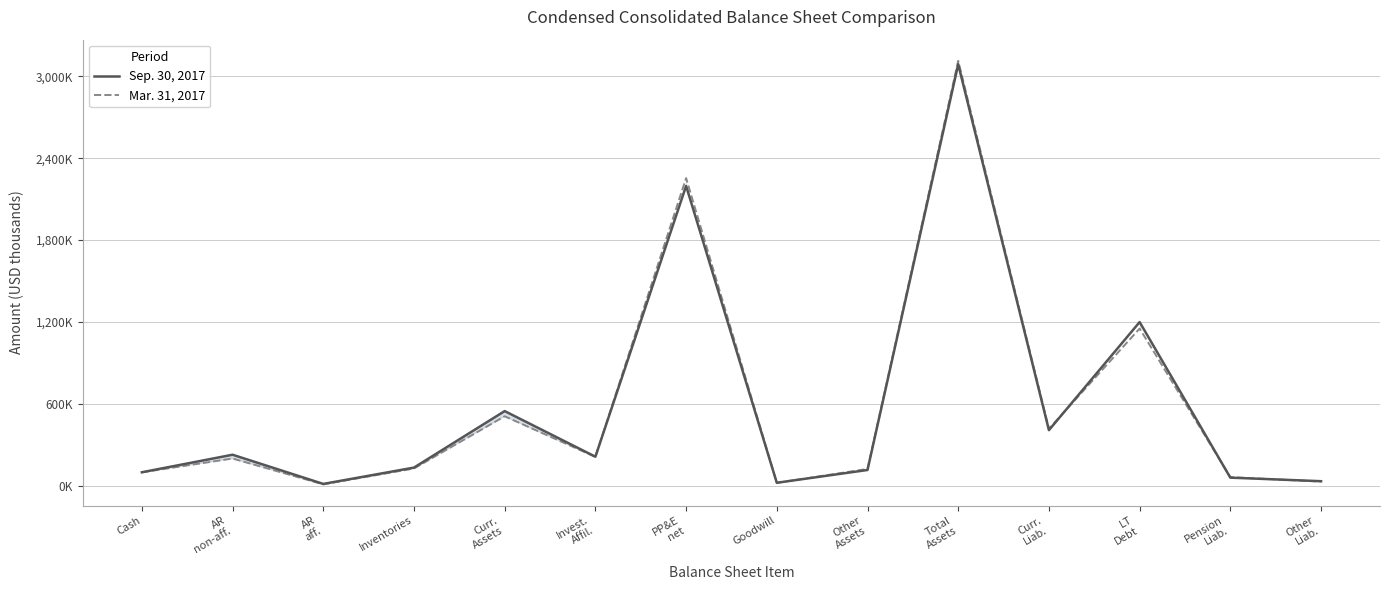

What is the value of the Mar. 31, 2017 point at the 7th from the left?

2254364